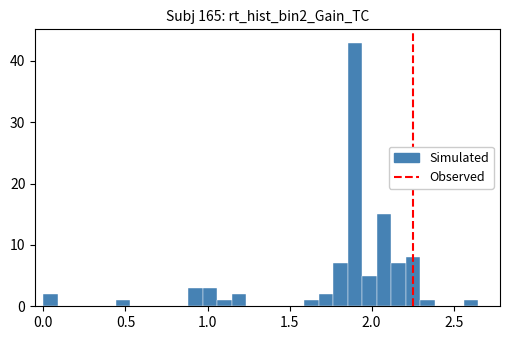

Read against the x-axis, roughly where is the centre of the tallest bar?

1.90